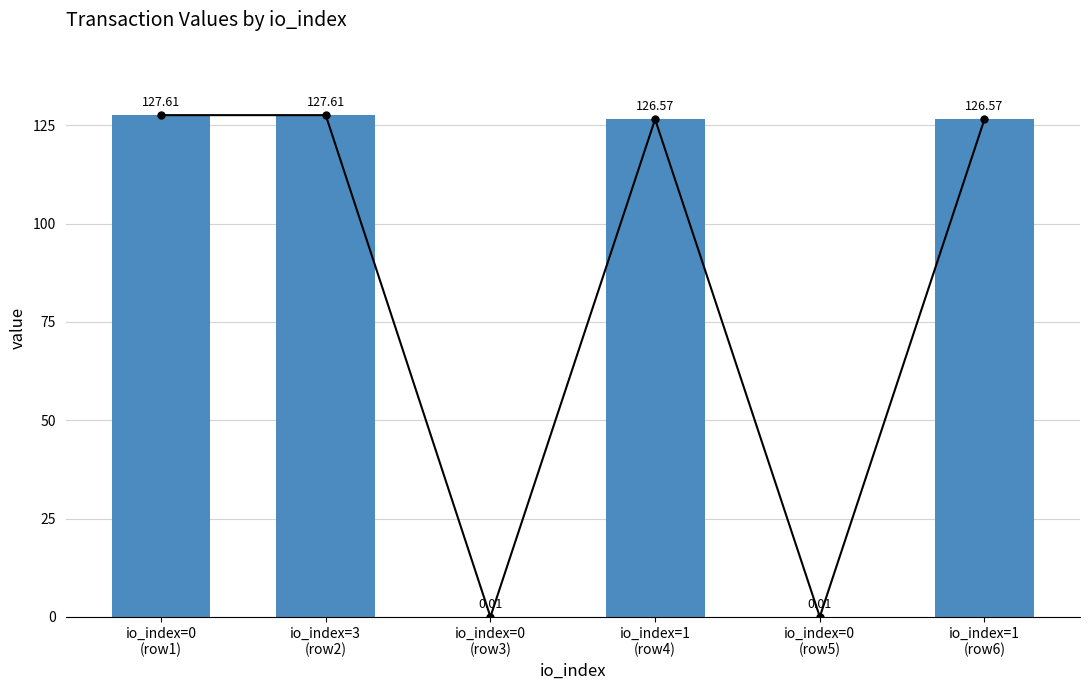

What position from the right is io_index=1
(row4)?

3